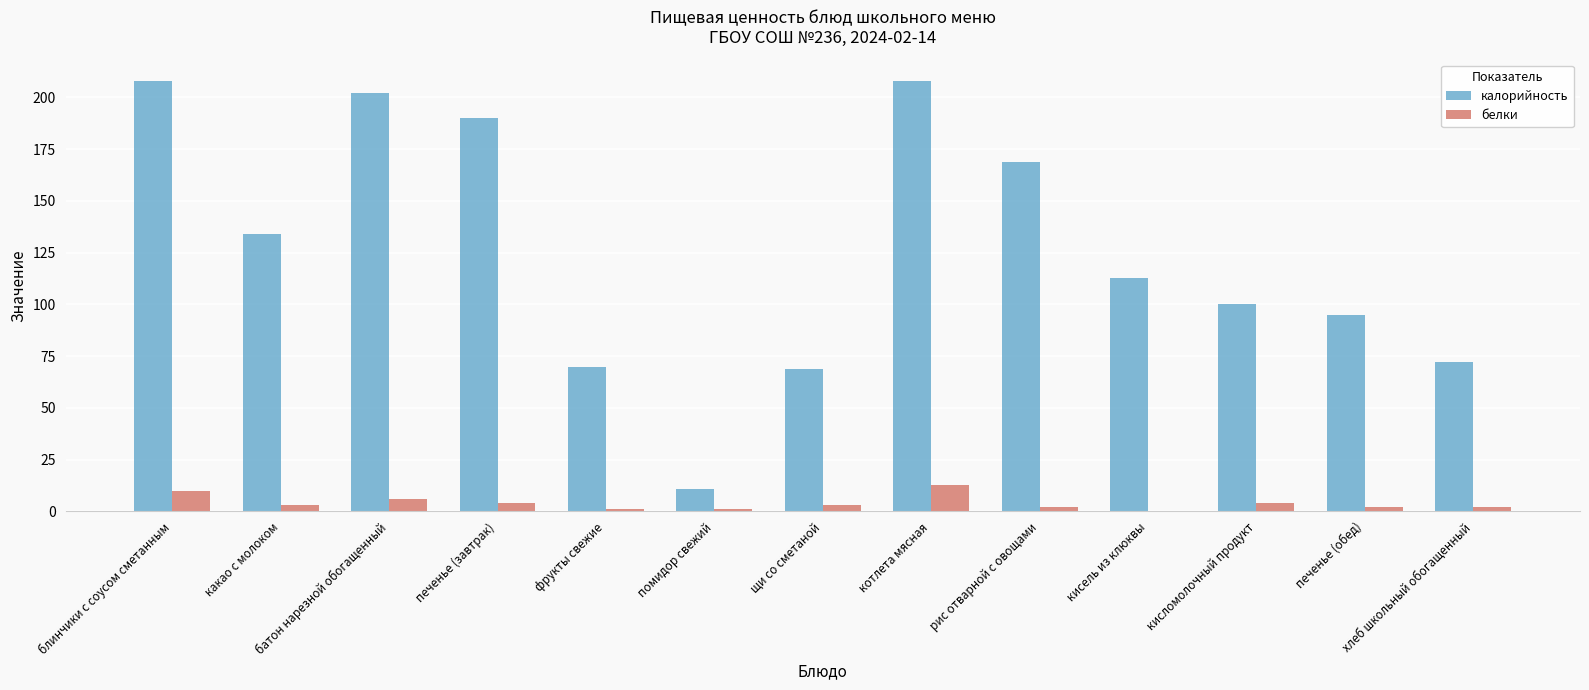

What is the highest value of the белки series?

13